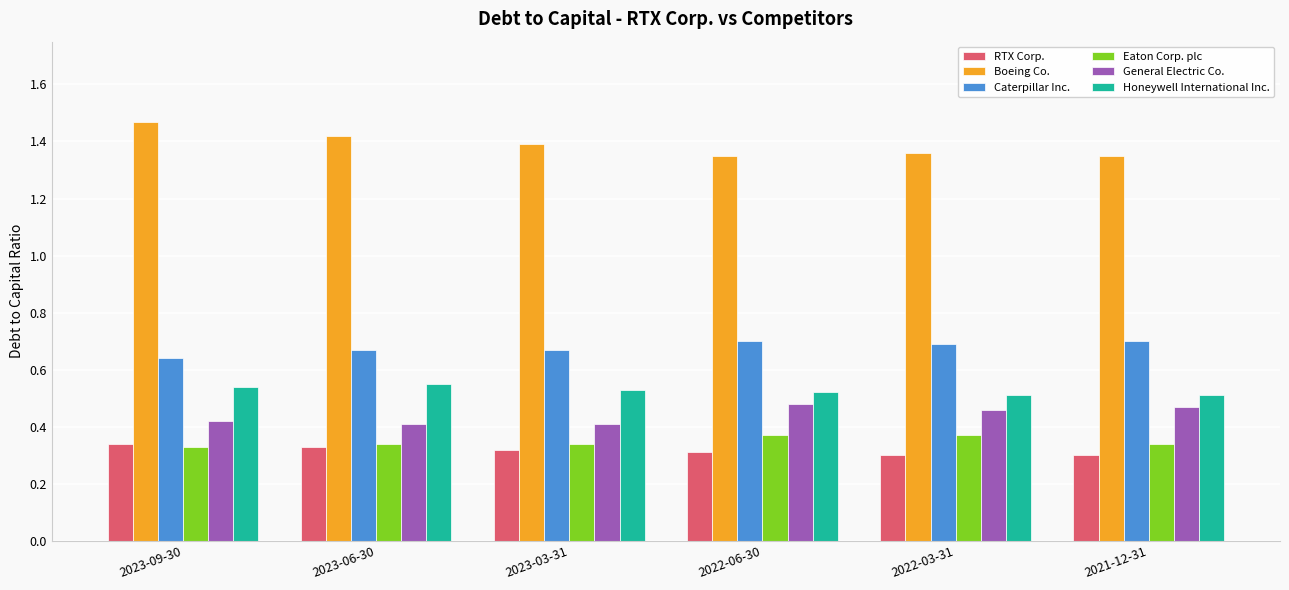

What is the sum of all Caterpillar Inc. values?

4.1